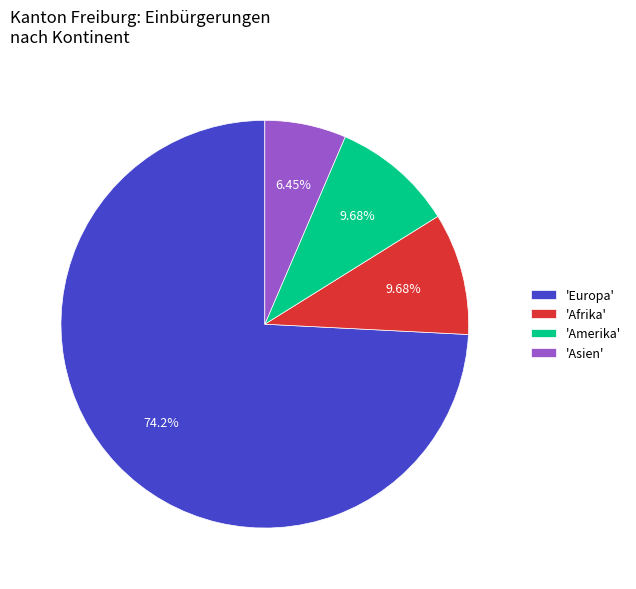

Which category accounts for the majority?

'Europa'